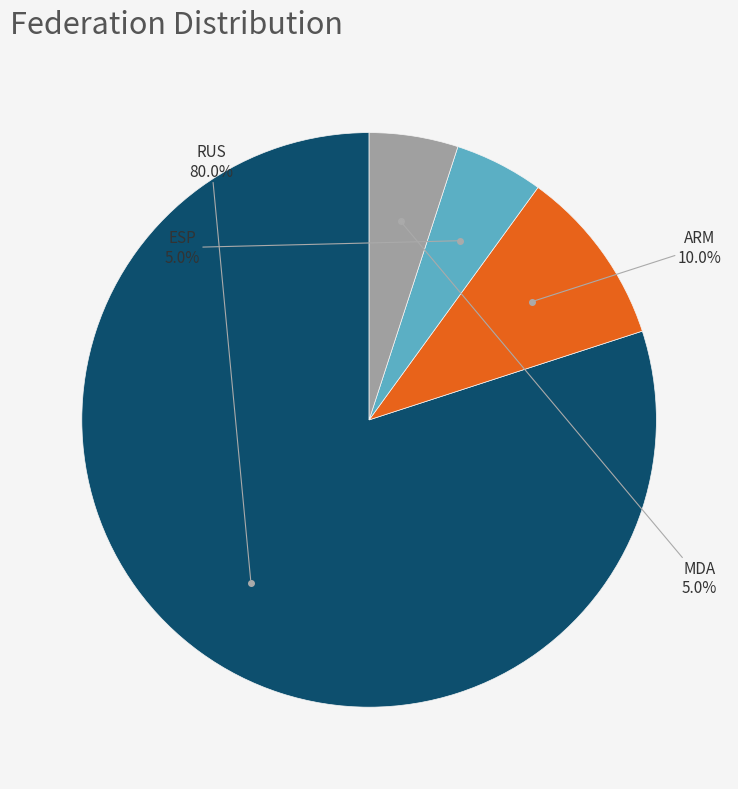

Is there a majority slice in this chart?

Yes